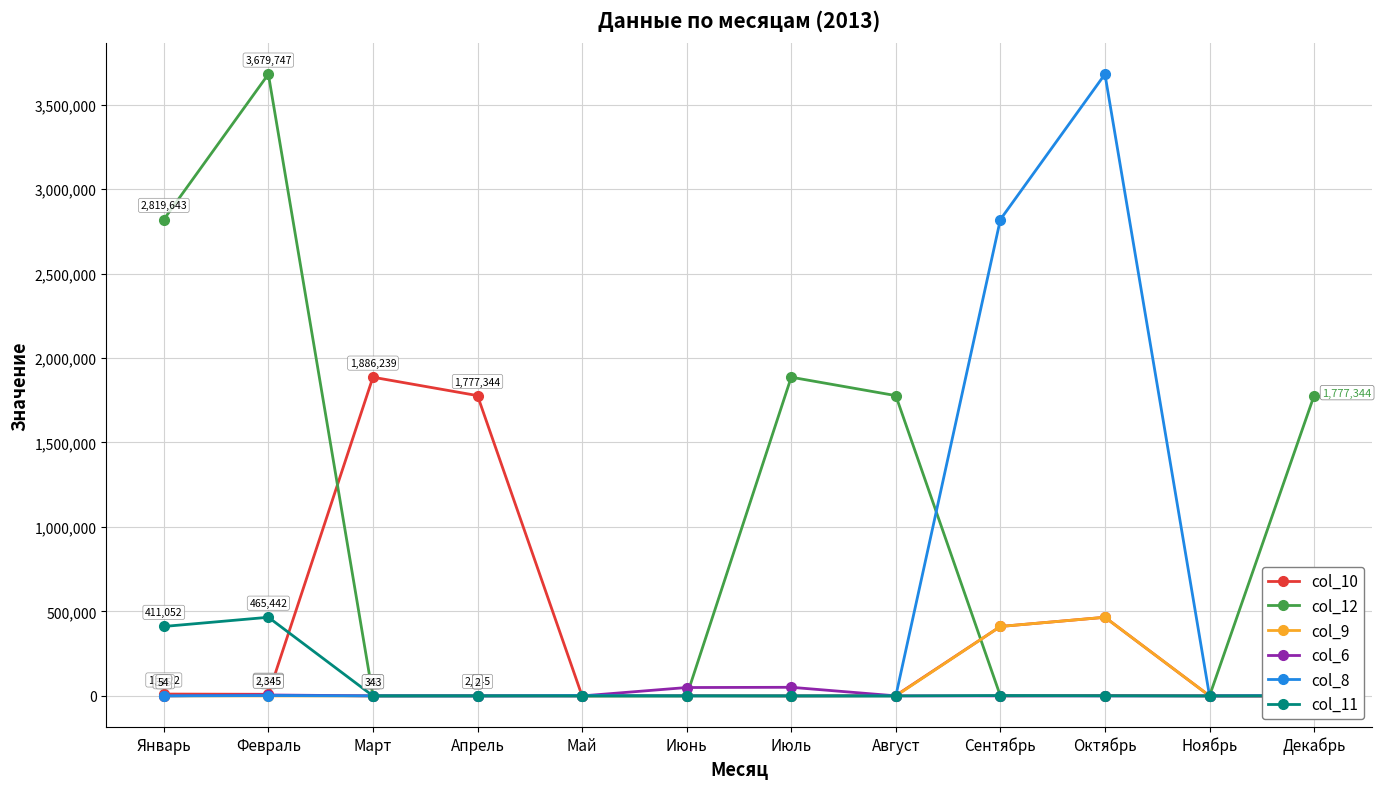

Where do col_10 and col_12 first cross each other?

Февраль and Март